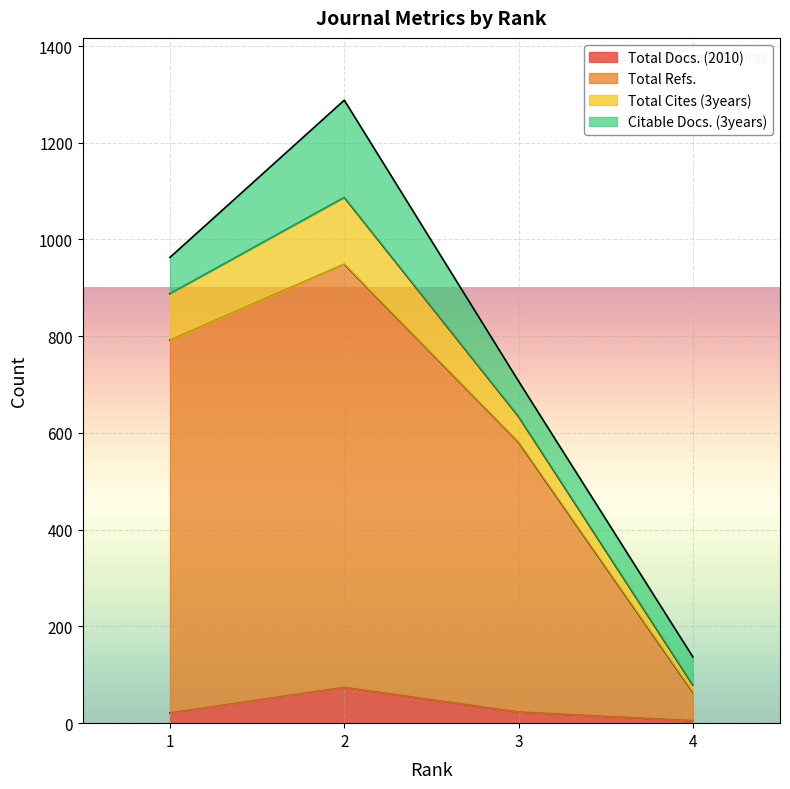

Read the Total Docs. (2010) value at 1, to the nearest 5.

20